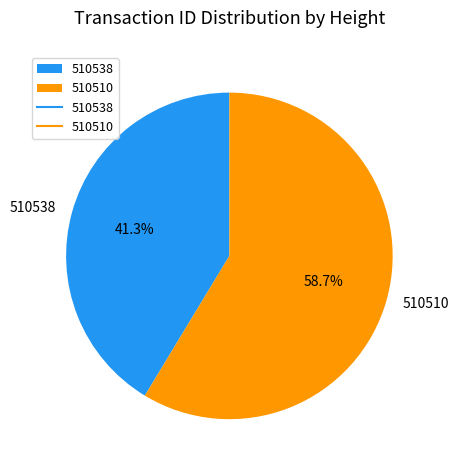

Does any single category account for the majority?

Yes